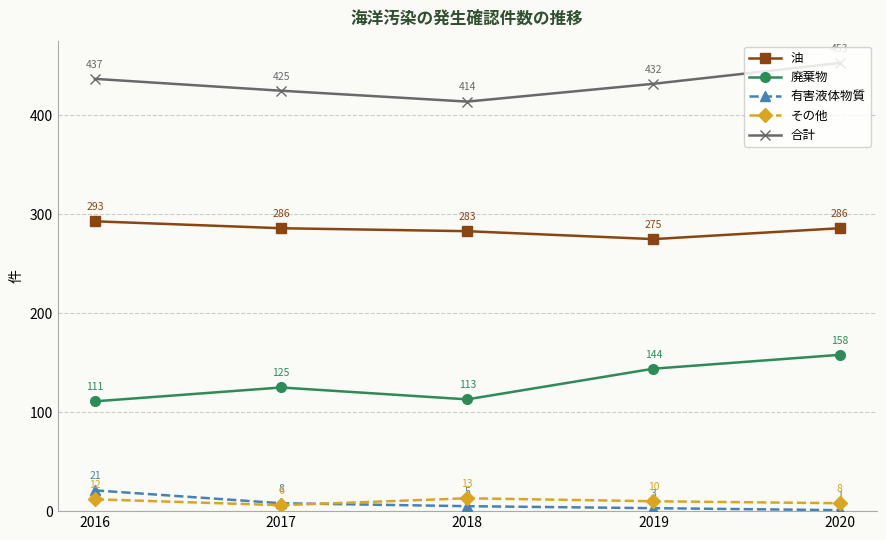

True or false: 有害液体物質 and 合計 cross at least once.

False